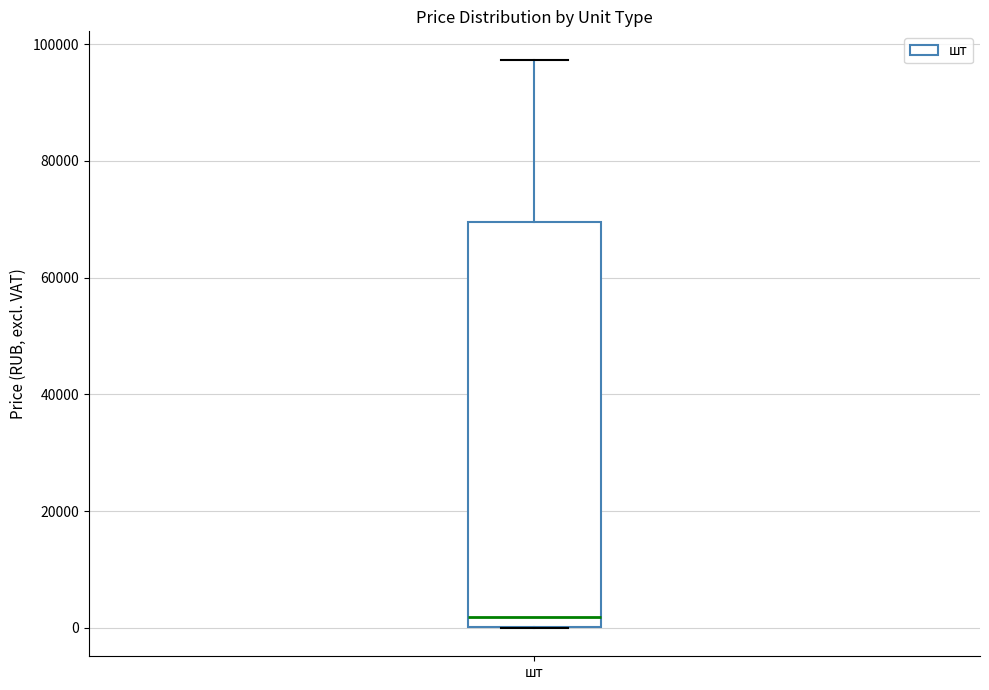

Transcribe this box plot: give where the median line is, the range the box spans, and where the two whiskers end, as read against the y-axis. The values are not printed on the chart, so give them approximately, as read against the axis.

median 2000, box 0 to 70000, whiskers 0 to 98000